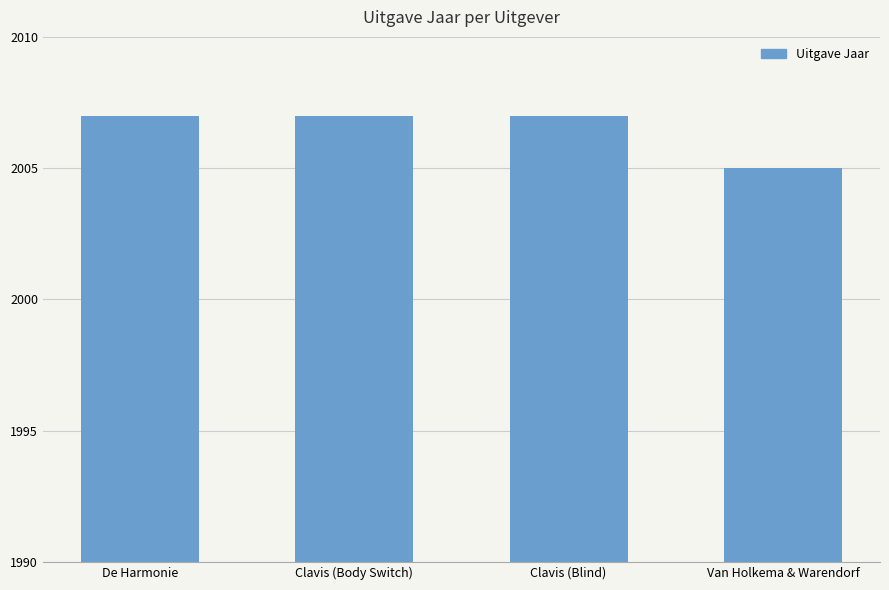

What position from the right is Van Holkema & Warendorf?

1